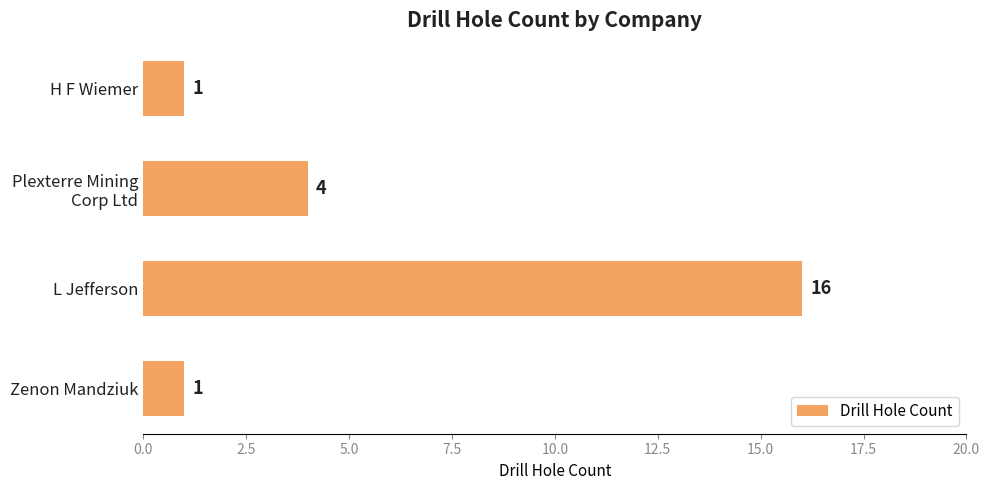

How many values are between 1 and 16?

4